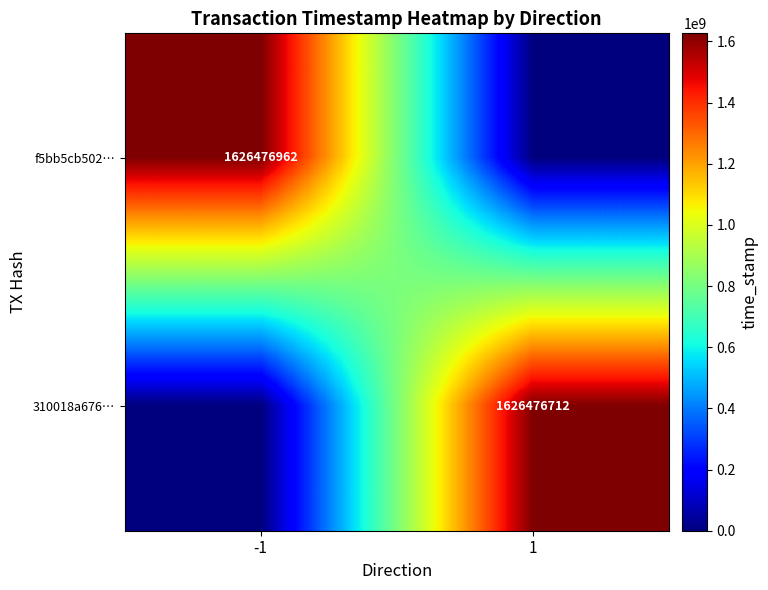

The f5bb5cb502… series shows 1626476962 at -1. True or false?

True